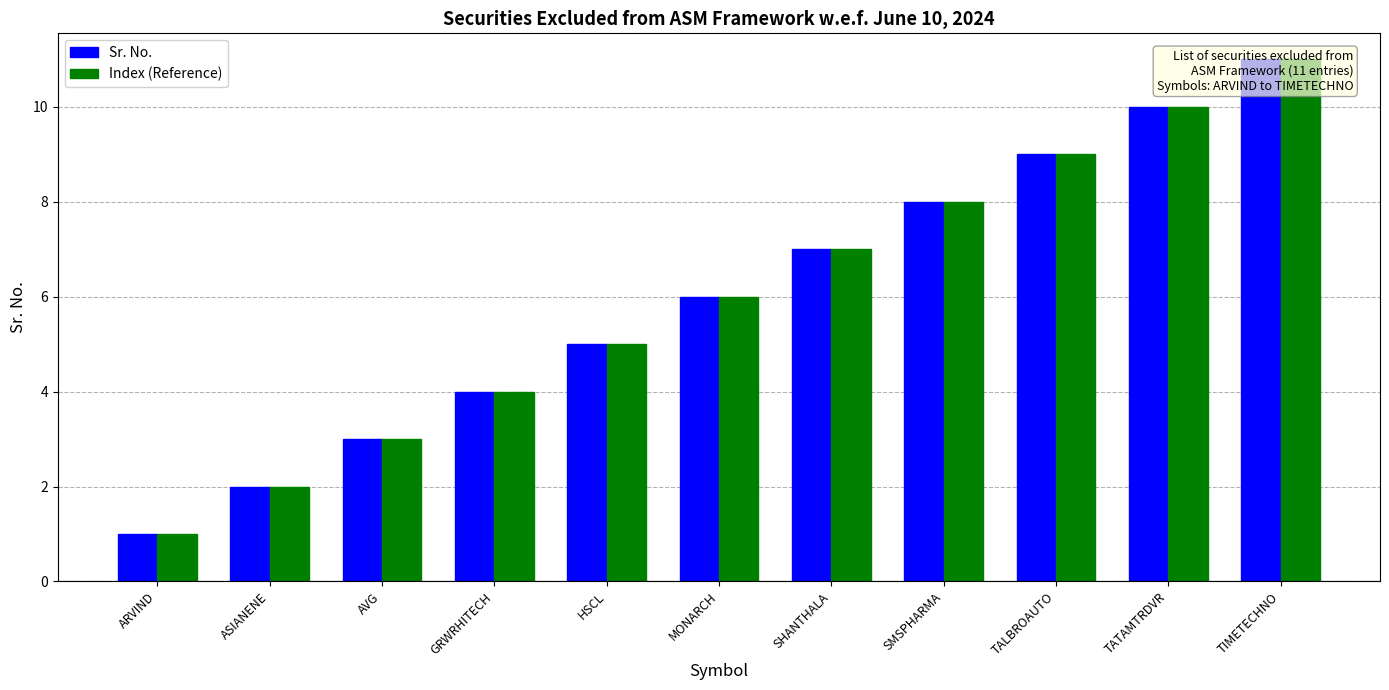

Where is Sr. No. nearest to the value 6?

MONARCH